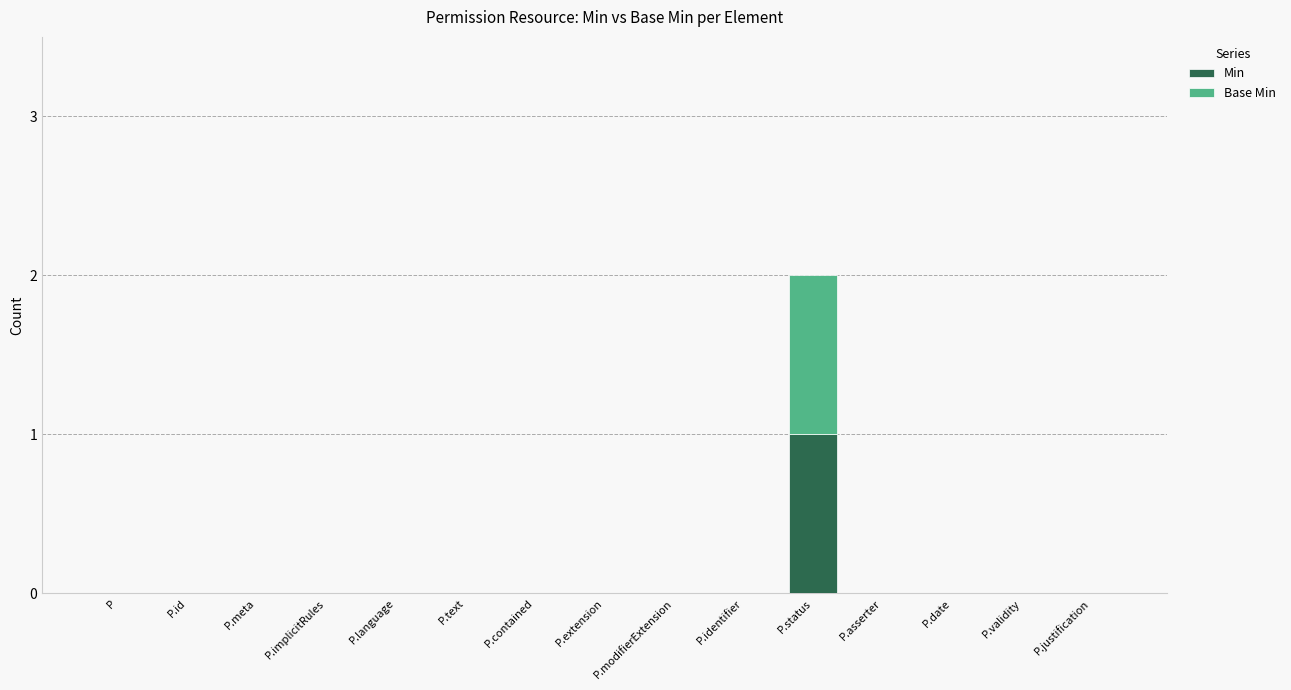

How many data points does each series have?

15